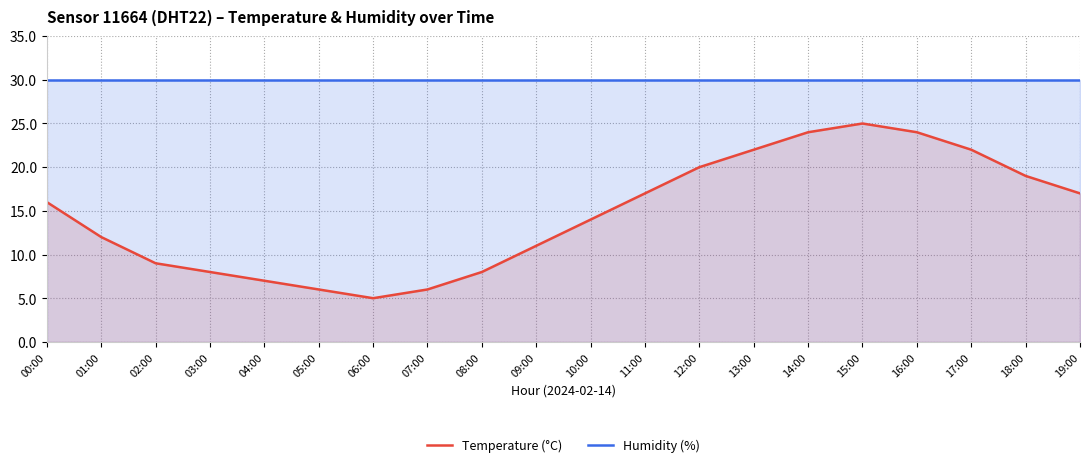

What is the spread (max minus min) of values at 00:00?

14.0